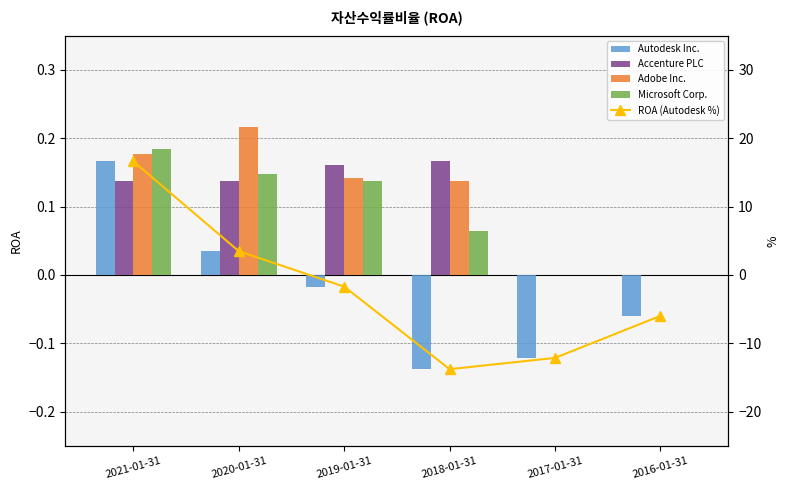

What is the difference between the highest and lowest values at 2018-01-31?

13.9